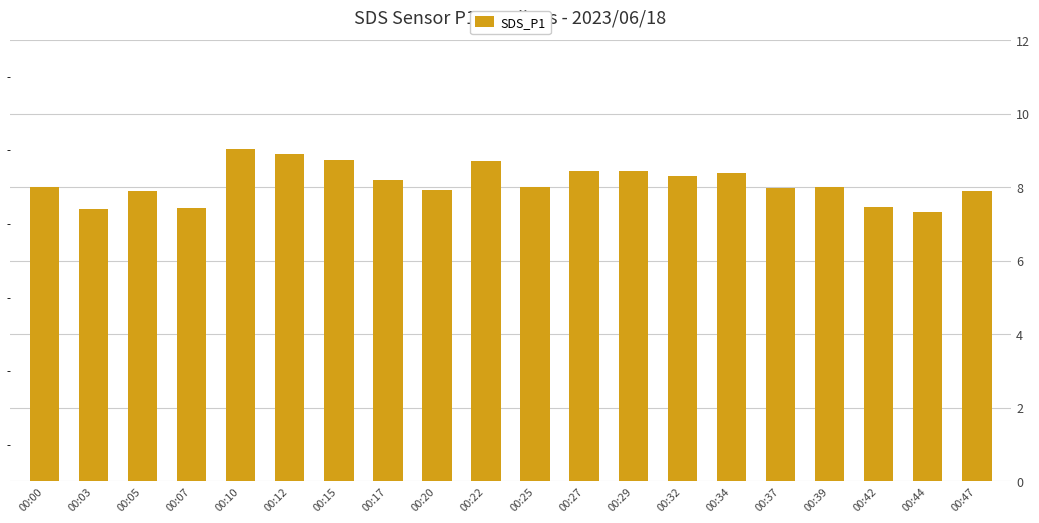

What is the change in value from 00:10 to 00:29?

-0.6